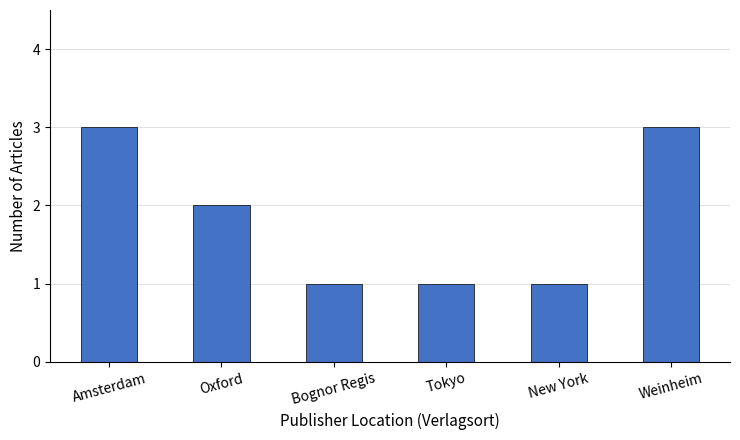

The value at Bognor Regis is 1. True or false?

True